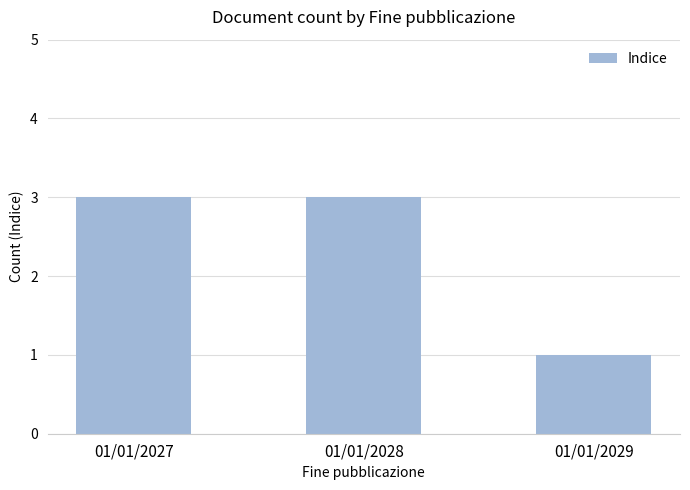

What is the value of the 3rd bar from the left?

1